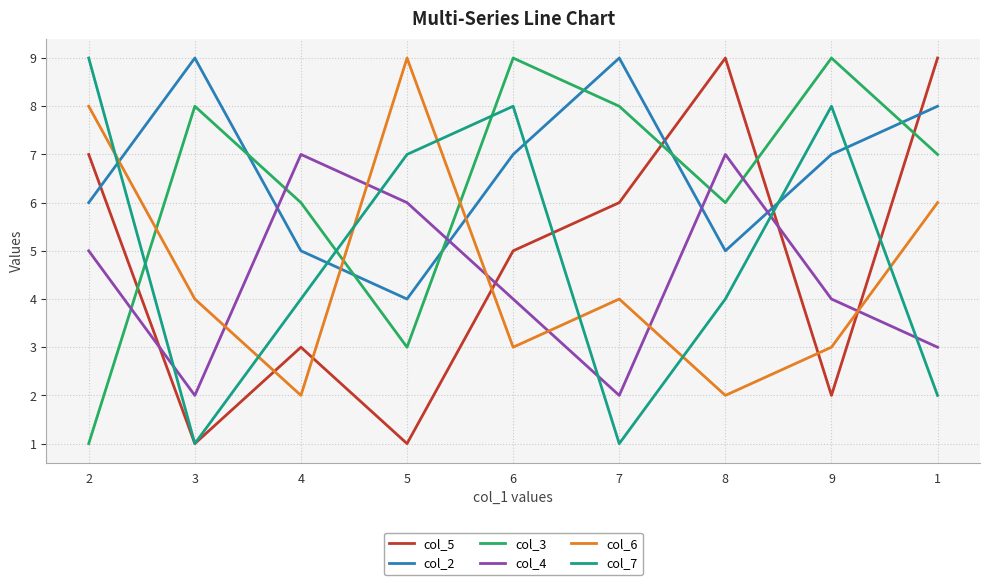

What are all the series names shown in the legend?

col_5, col_2, col_3, col_4, col_6, col_7